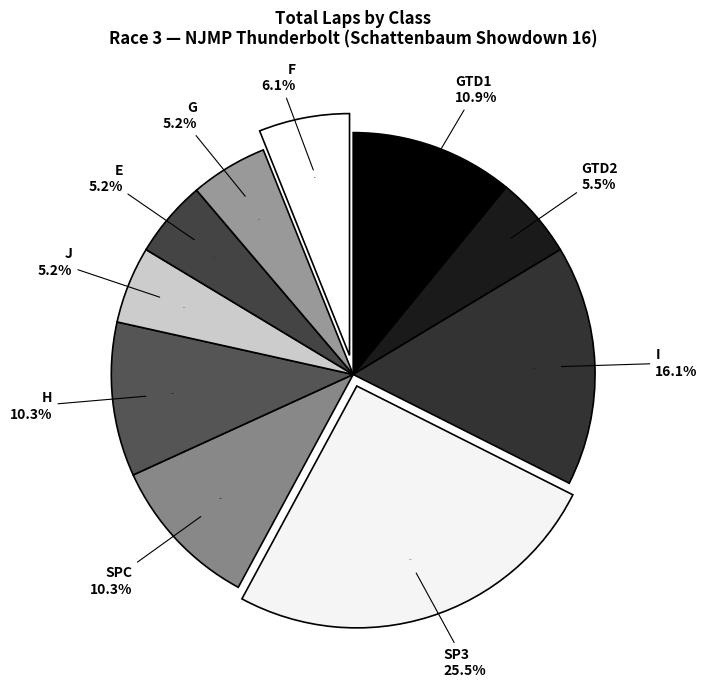

To the nearest percent, what percentage of the pie is J?

5%